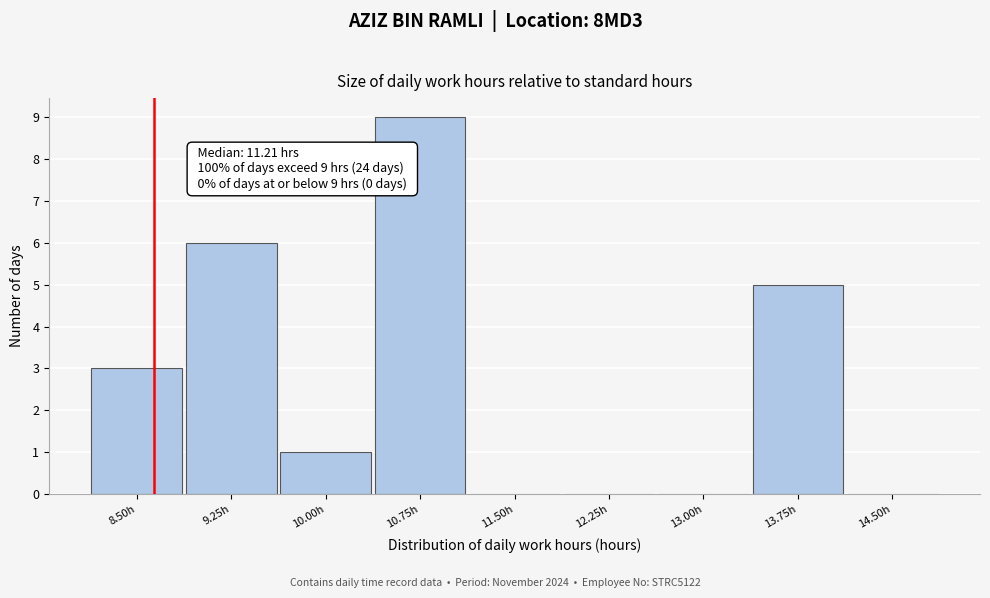

Reading left to right, what are all the values shown in this chart?

8.50h=3	9.25h=6	10.00h=1	10.75h=9	11.50h=0	12.25h=0	13.00h=0	13.75h=5	14.50h=0